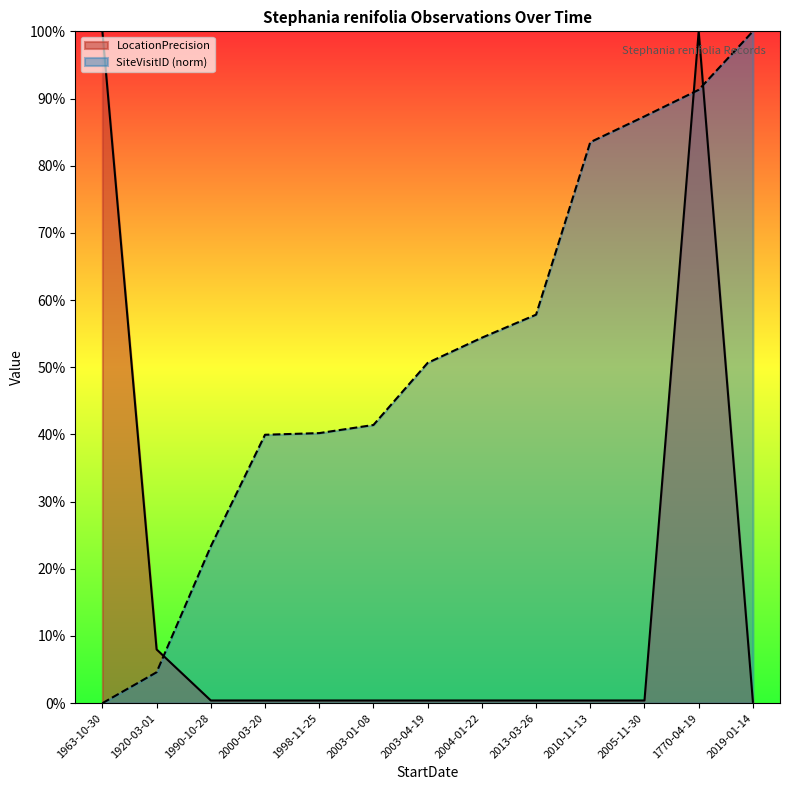

Where is SiteVisitID nearest to the value 50?

2003-04-19